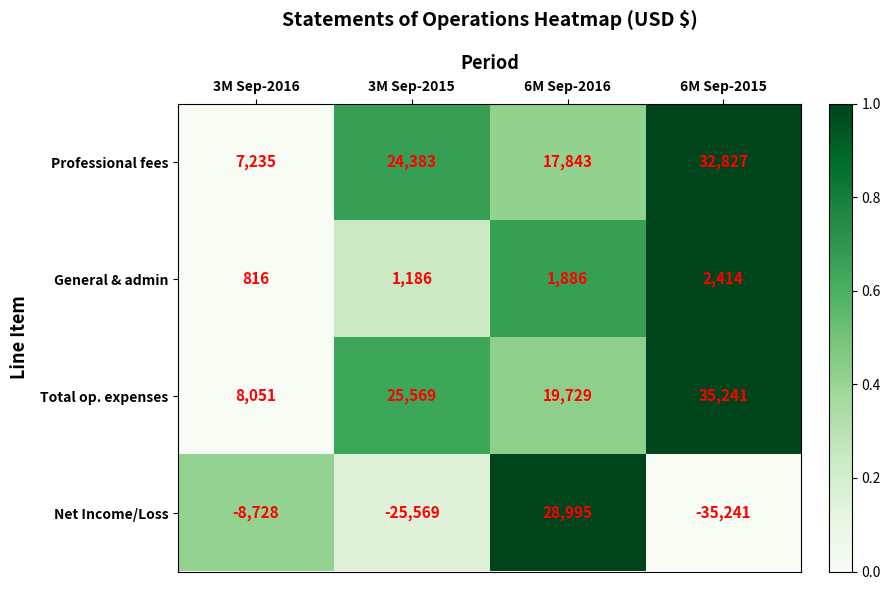

What is the spread (max minus min) of values at 3M Sep-2015?

51138